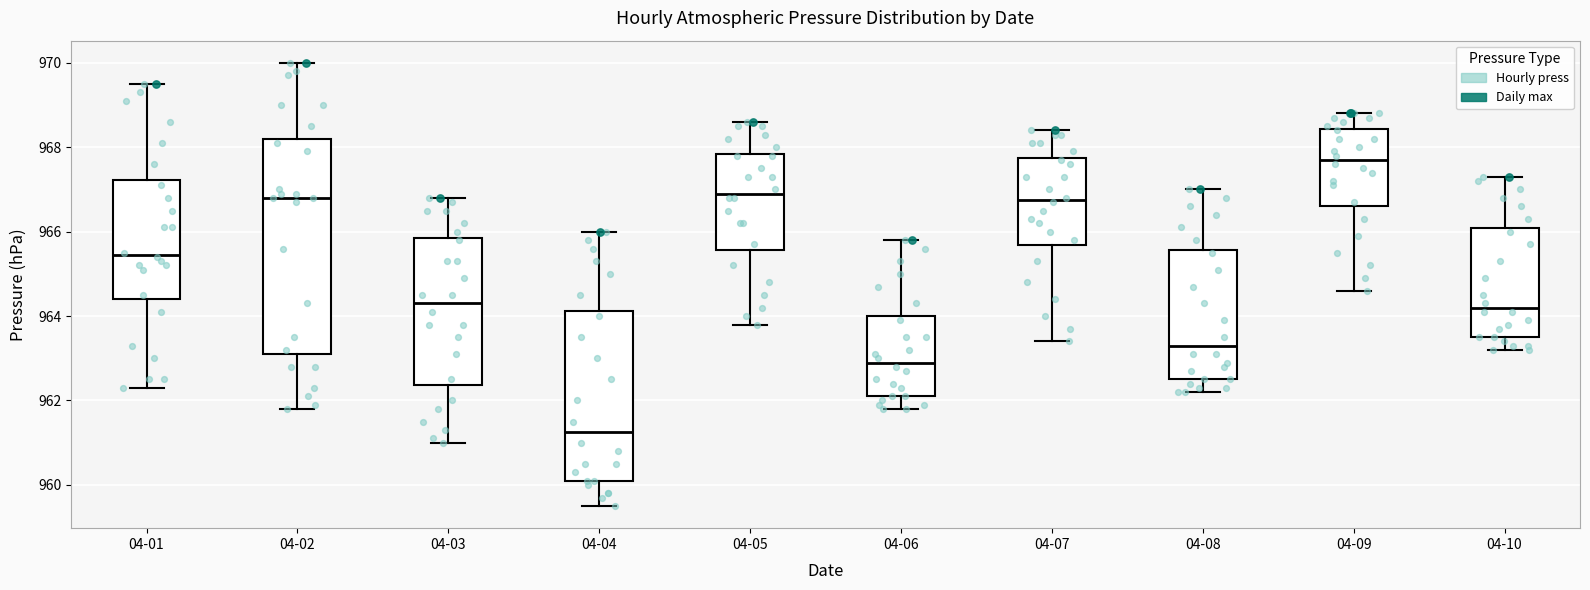

Comparing the boxes themselves (not the whiskers), which one is the tallest?

04-02